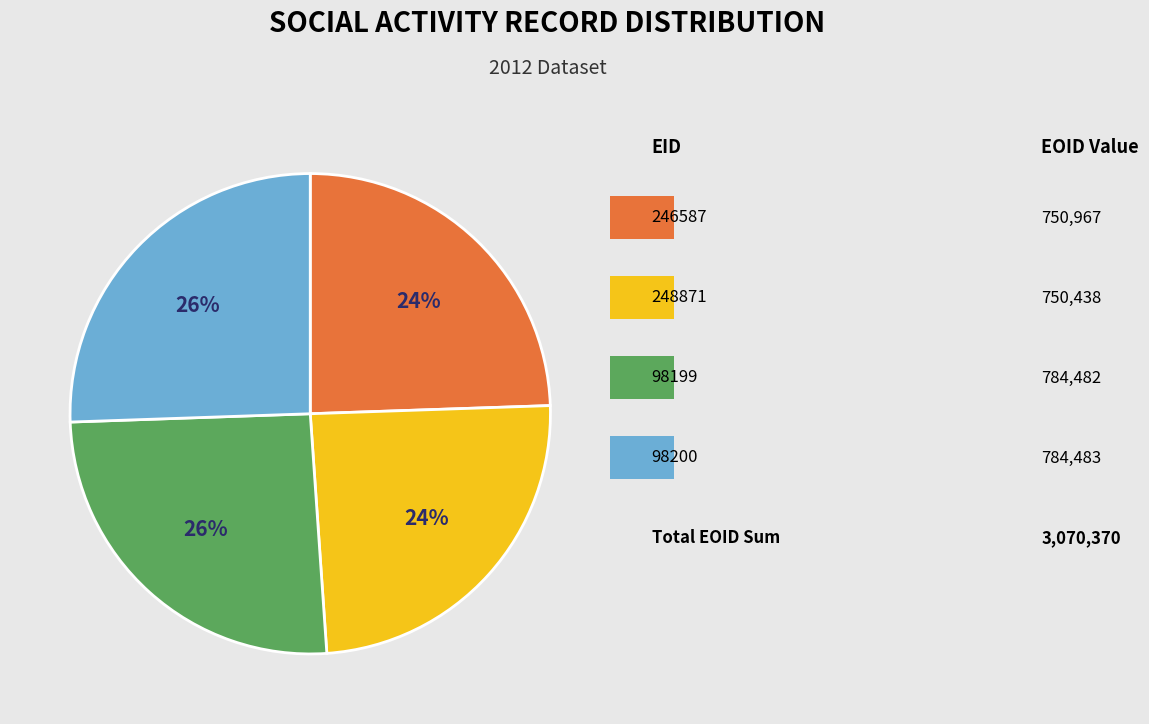

To the nearest percent, what is the average slice percentage?

25%